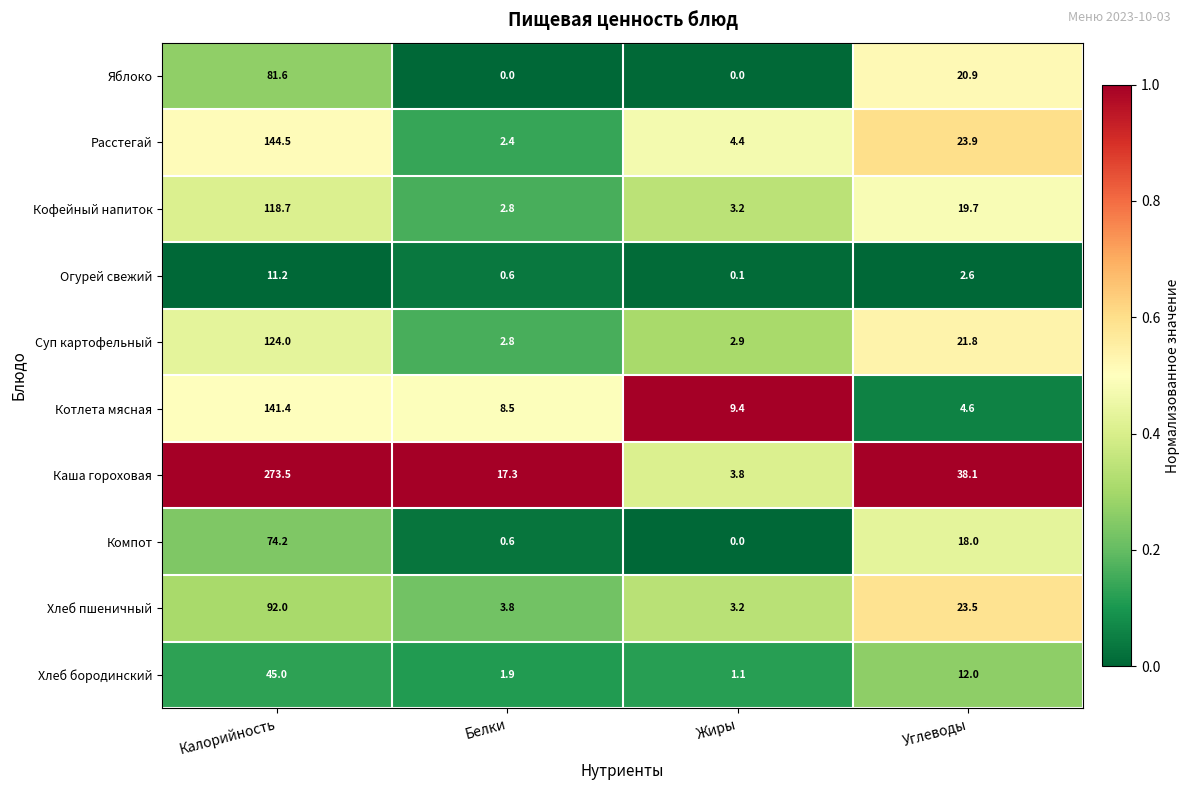

The Хлеб бородинский series shows 1.9 at Белки. True or false?

True